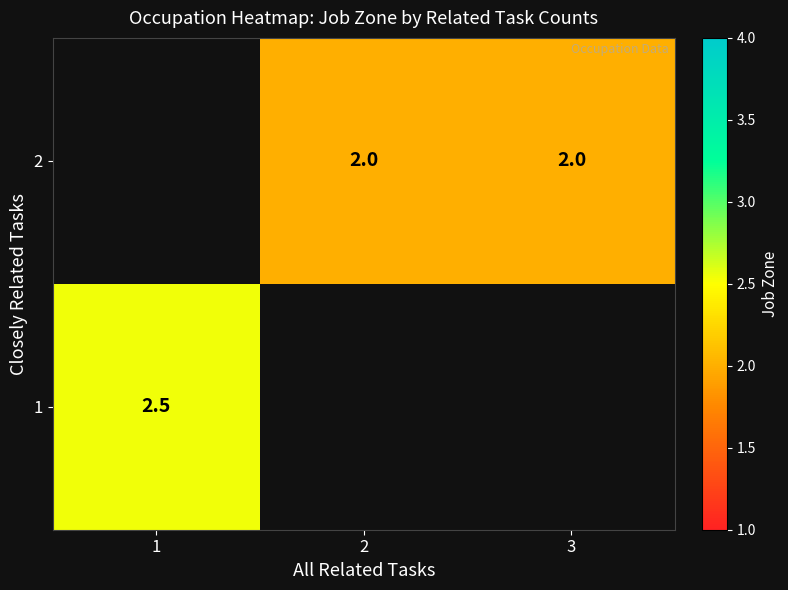

The value of 2 at 2 is 2.0. True or false?

True